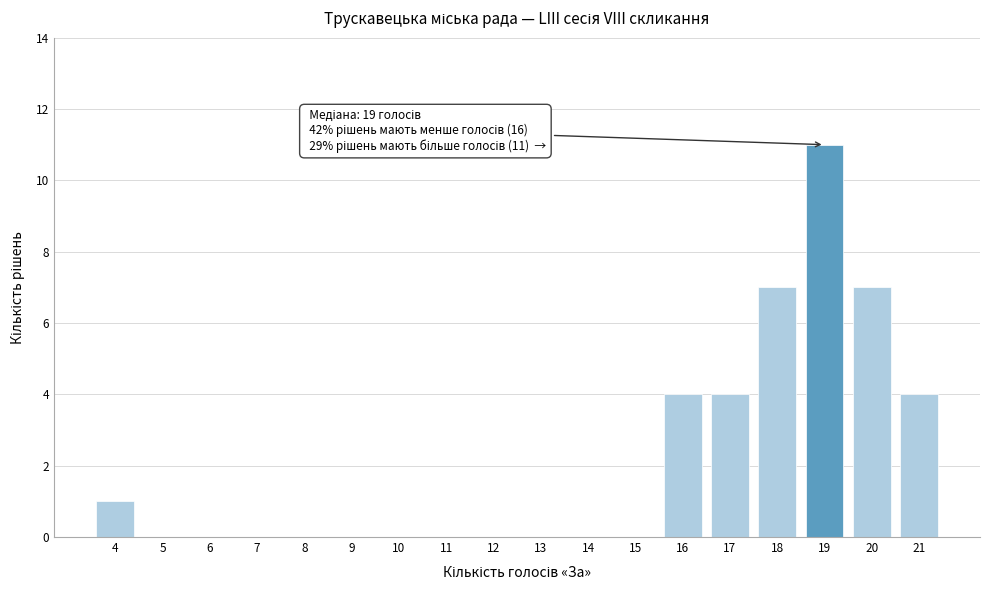

Over which range of the x-axis is the bar tallest?

18.5 to 19.5